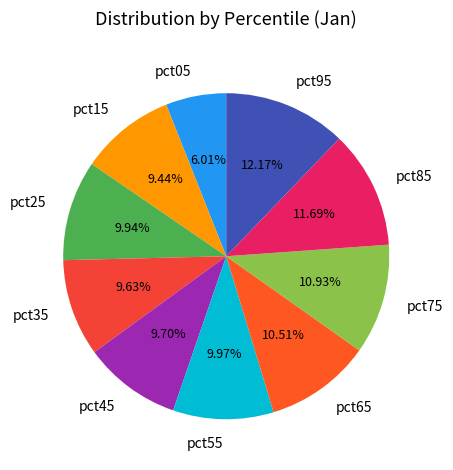

Count the number of slices in the pie.

10